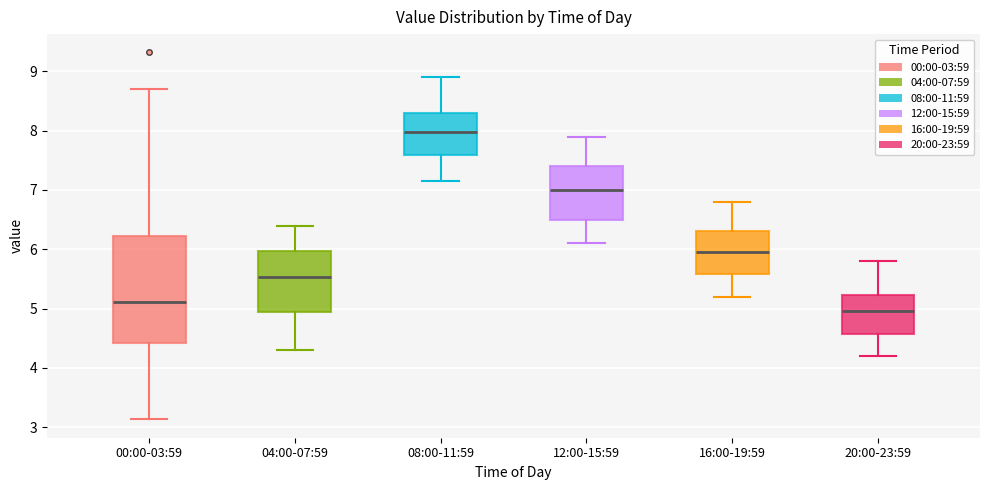

Reading left to right, transcribe this box plot: for each box, give where its median line is, the range the box spans, and where its two whiskers end, as read against the y-axis. The values are not printed on the chart, so give them approximately, as read against the axis.

00:00-03:59: median 5.1, box 4.4 to 6.2, whiskers 3.1 to 8.7
04:00-07:59: median 5.5, box 4.9 to 6.0, whiskers 4.3 to 6.4
08:00-11:59: median 8.0, box 7.6 to 8.3, whiskers 7.2 to 8.9
12:00-15:59: median 7.0, box 6.5 to 7.4, whiskers 6.1 to 7.9
16:00-19:59: median 6.0, box 5.6 to 6.3, whiskers 5.2 to 6.8
20:00-23:59: median 5.0, box 4.6 to 5.2, whiskers 4.2 to 5.8